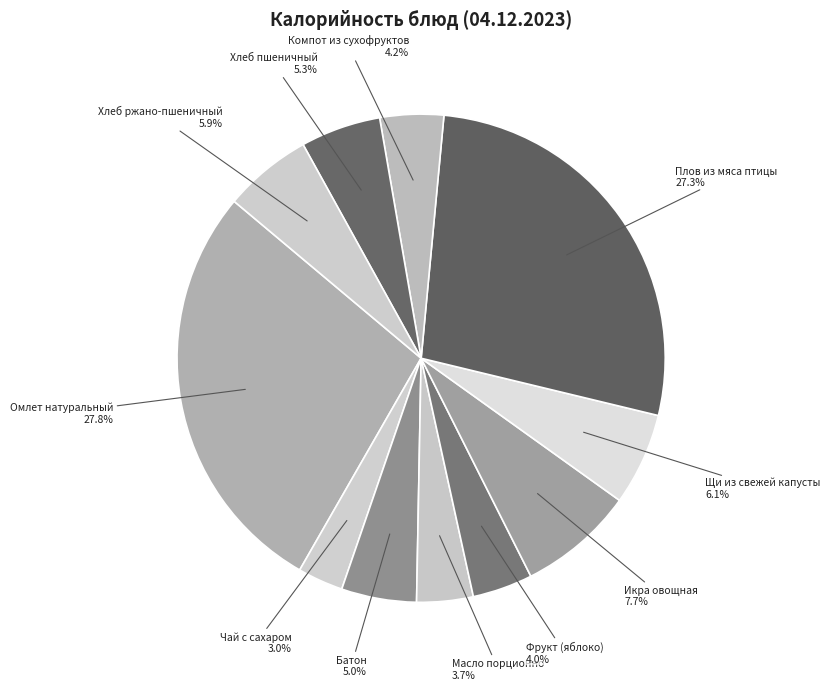

Rank the categories by value from highest to lowest.

Омлет натуральный, Плов из мяса птицы, Икра овощная, Щи из свежей капусты, Хлеб ржано-пшеничный, Хлеб пшеничный, Батон, Компот из сухофруктов, Фрукт (яблоко), Масло порционно, Чай с сахаром